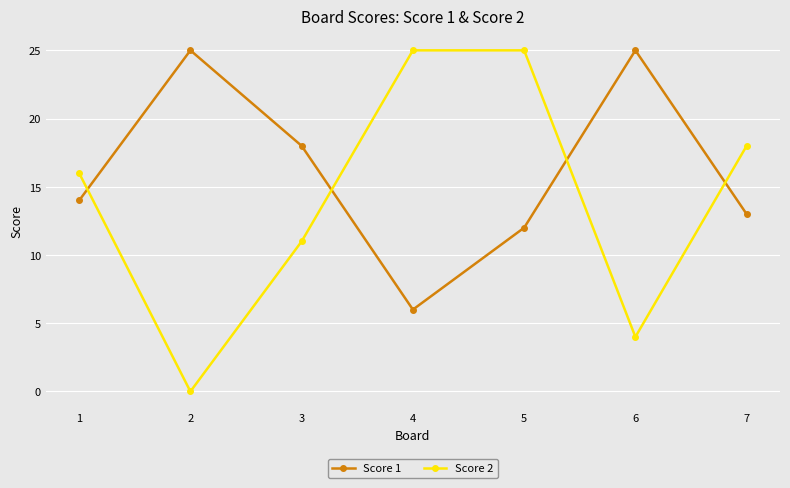

What is the sum of all Score 2 values?

99